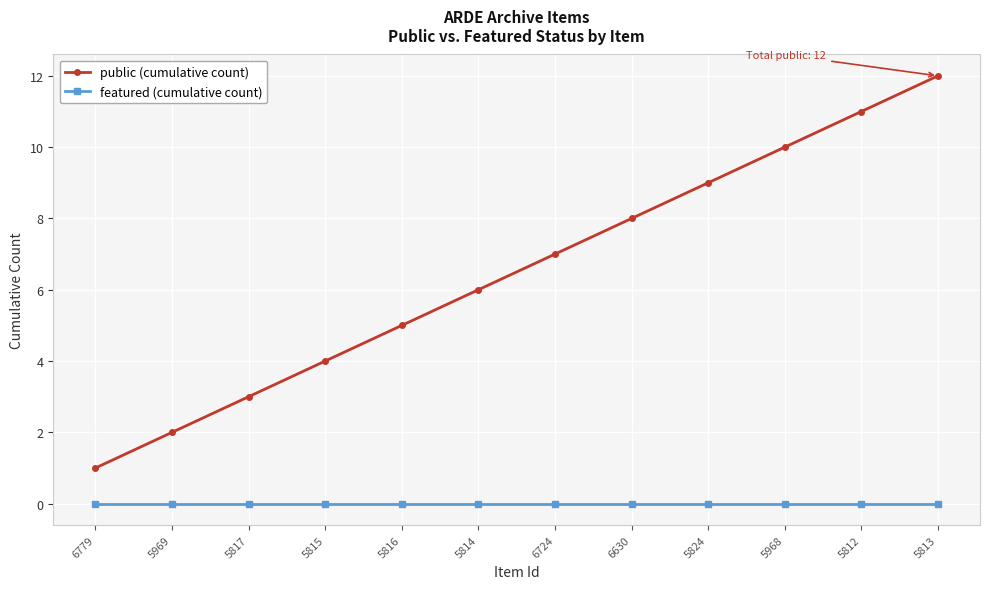

The value of public (cumulative count) at 5817 is 2. True or false?

False